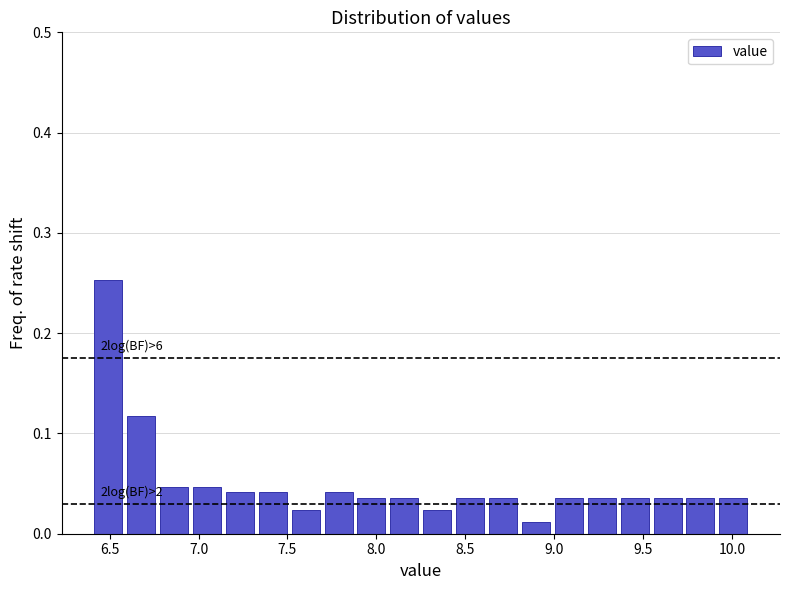

Around what value on the x-axis is the tallest bar? Give the approximate position of its centre, as read against the axis.

6.50